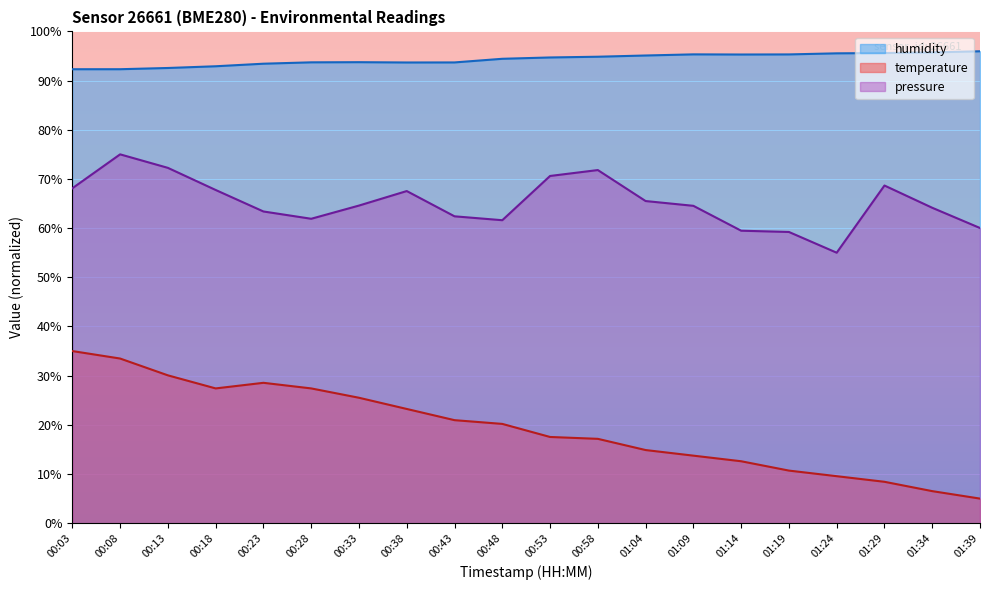

What is the difference between the temperature values at 01:04 and 01:29?

6.5